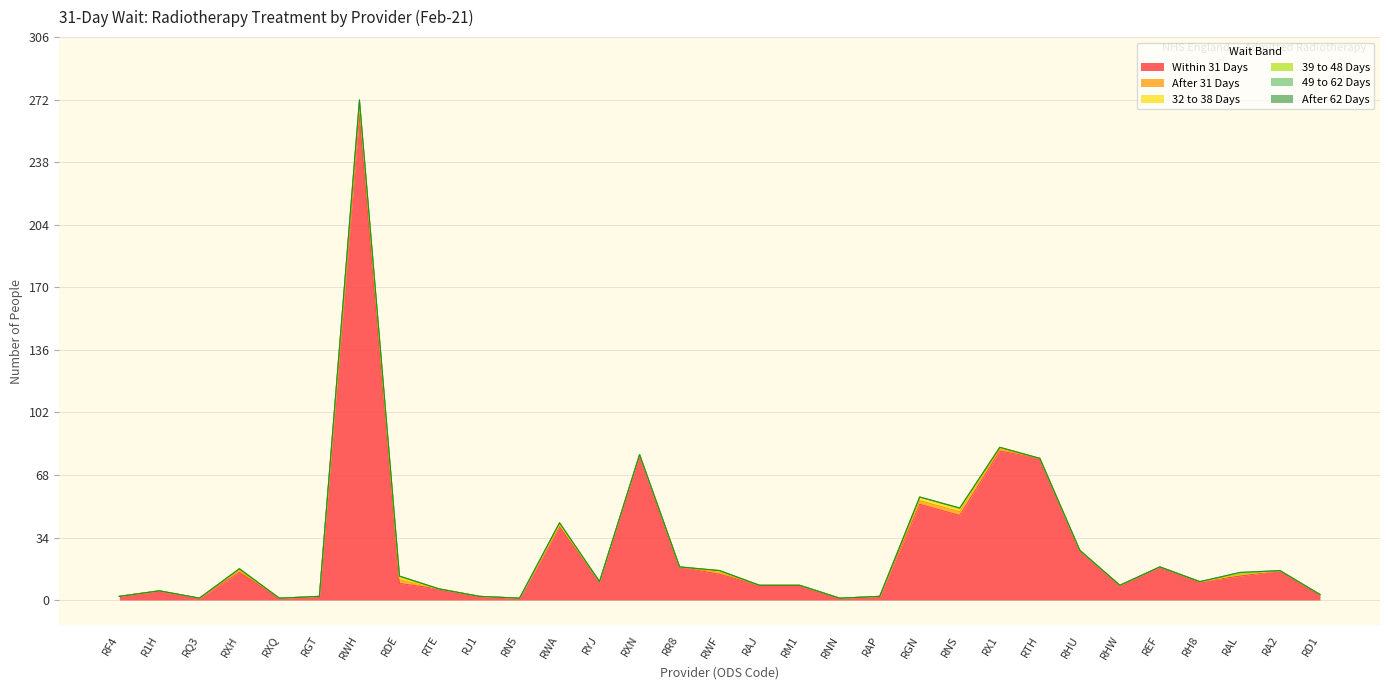

Which category has the highest value in the 32 to 38 Days series?

RWH